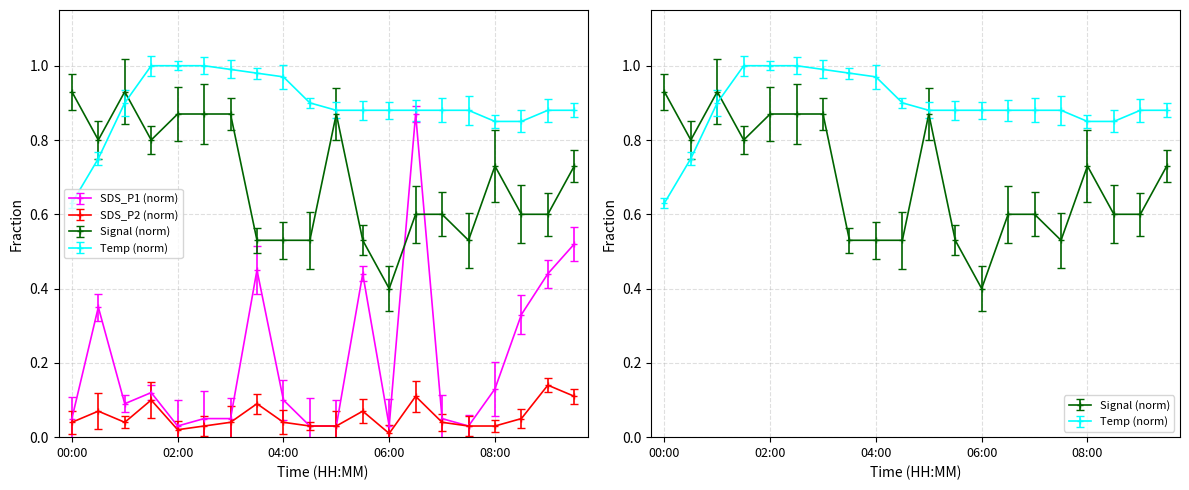

True or false: SDS_P2 and Temp cross at least once.

False